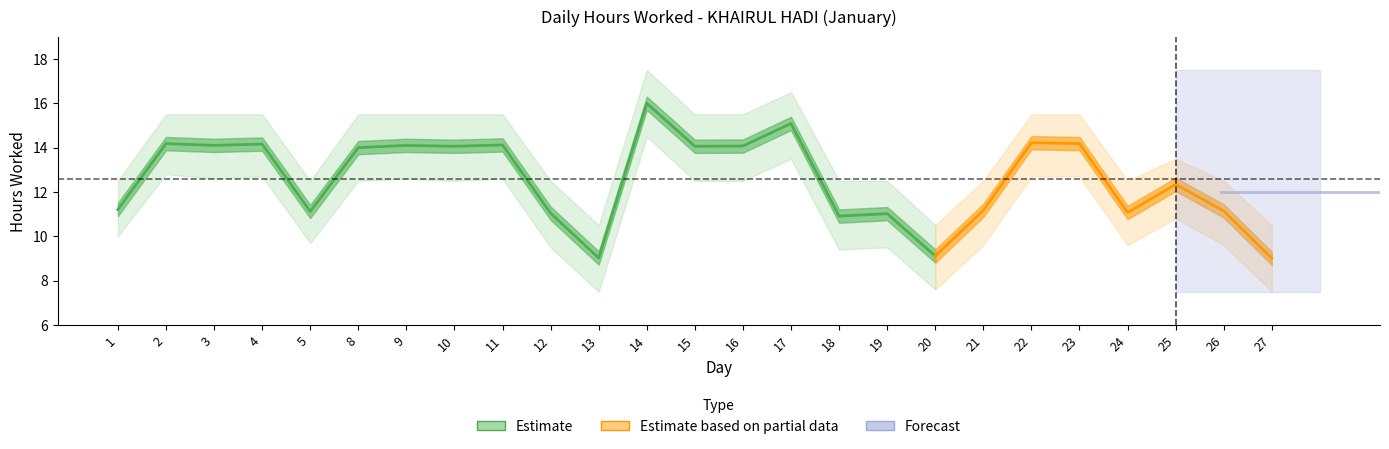

Reading left to right, what are all the values shown in this chart?

hours_worked: 11.2	14.2	14.1	14.2	11.1	14.0	14.1	14.1	14.1	11.0	9.0	16.0	14.1	14.1	15.1	10.9	11.0	9.1	11.2	14.2	14.2	11.1	12.3	11.1	9.0
upper_bound: 12.5	15.5	15.5	15.5	12.5	15.5	15.5	15.5	15.5	12.5	10.5	17.5	15.5	15.5	16.5	12.5	12.5	10.5	12.5	15.5	15.5	12.5	13.5	12.5	10.5
lower_bound: 10.0	12.8	12.6	12.7	9.7	12.5	12.6	12.5	12.6	9.5	7.5	14.5	12.5	12.5	13.5	9.4	9.5	7.6	9.6	12.7	12.7	9.6	10.8	9.6	7.5